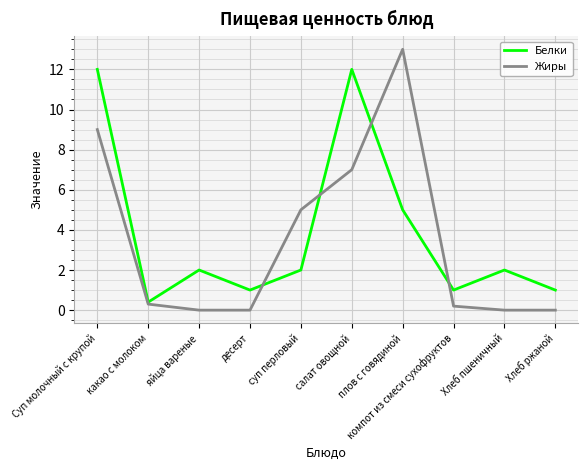

True or false: Жиры has a value of 0.0 at десерт.

True